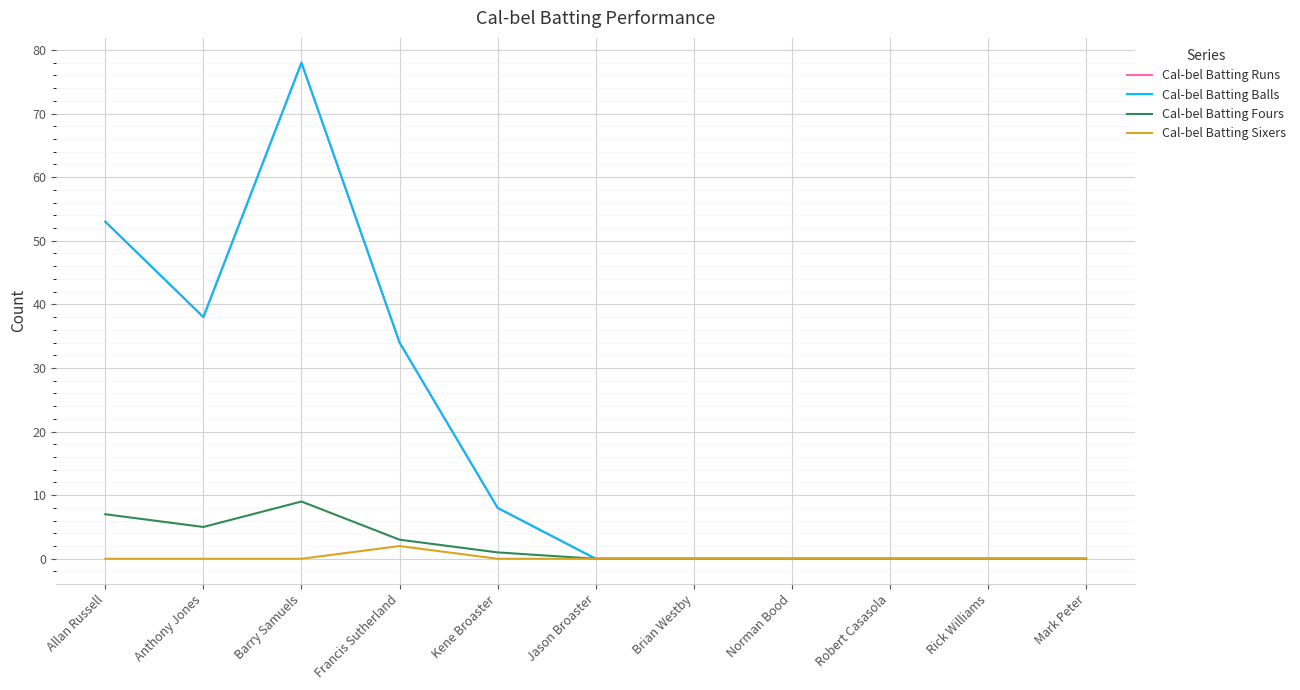

Does the chart display data point markers on the line(s)?

No